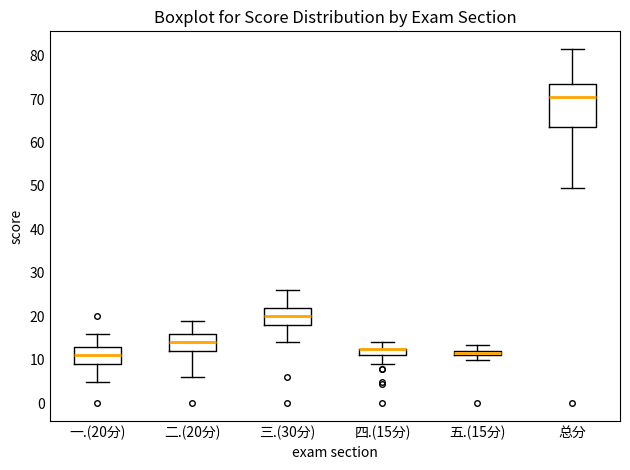

Which box is the tallest, from its lower edge to its upper edge?

总分